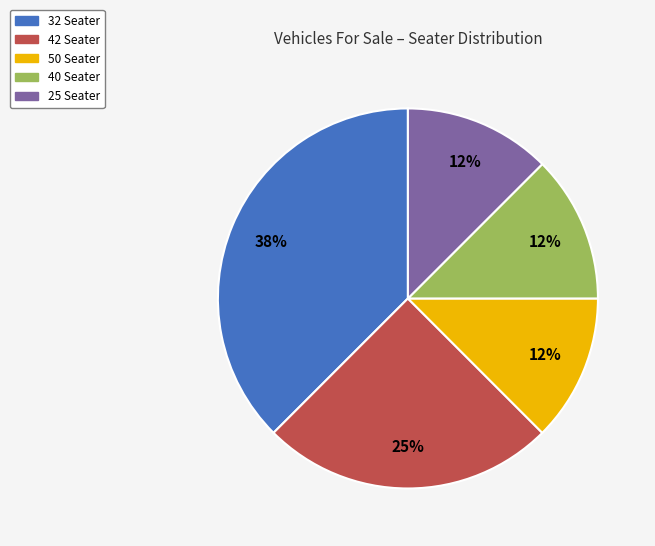

Does 25 Seater account for over 50% of the chart?

No